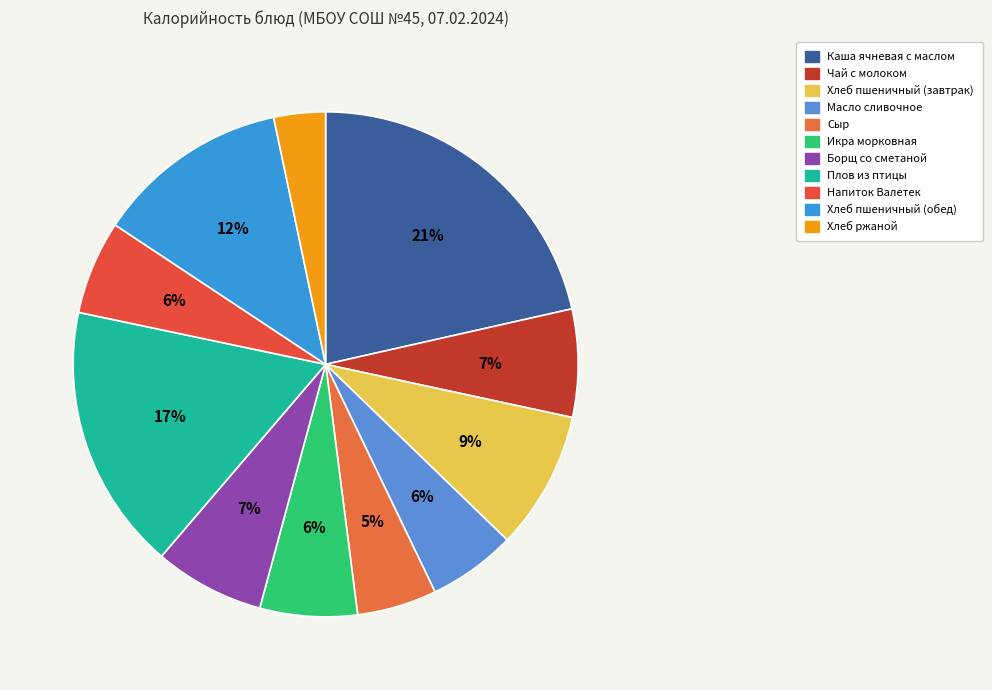

Rank the categories by value from lowest to highest.

Хлеб ржаной, Сыр, Масло сливочное, Напиток Валетек, Икра морковная, Чай с молоком, Борщ со сметаной, Хлеб пшеничный (завтрак), Хлеб пшеничный (обед), Плов из птицы, Каша ячневая с маслом